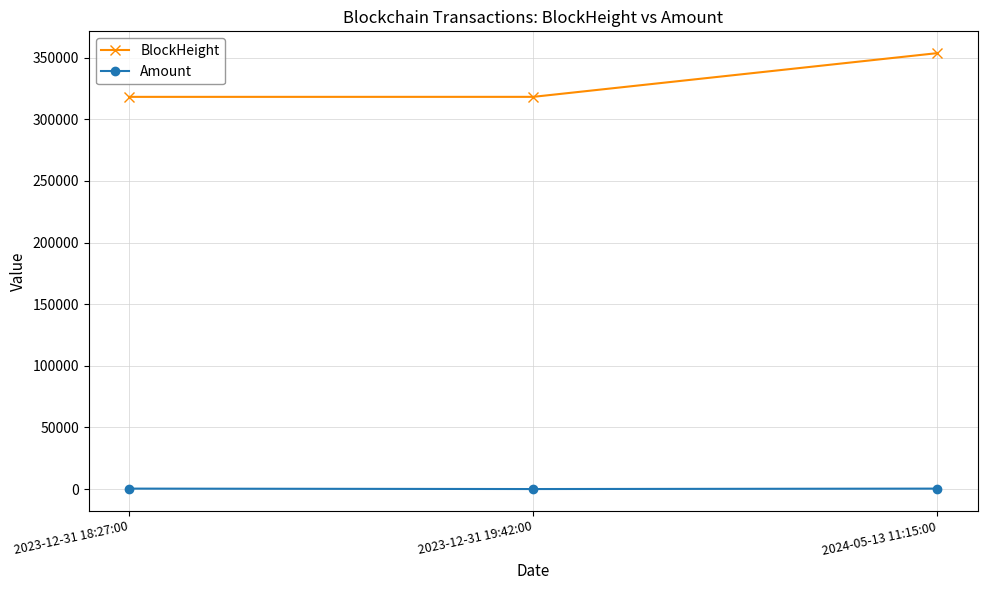

Is it true that BlockHeight equals 455409.0 at 2023-12-31 18:27:00?

False